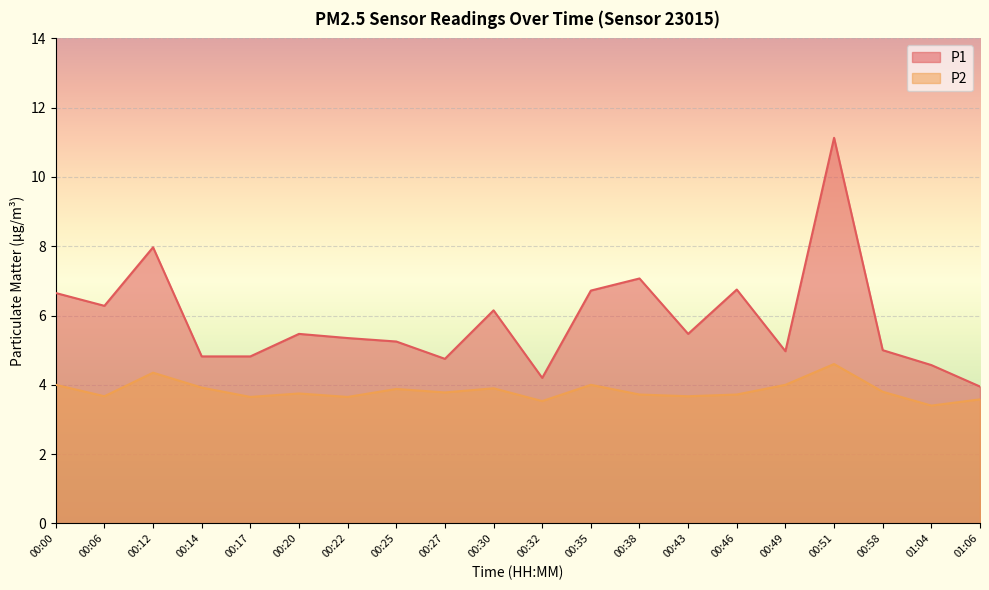

Reading left to right, transcribe all the data shown in this chart.

P1: 00:00=6.7	00:06=6.3	00:12=8.0	00:14=4.8	00:17=4.8	00:20=5.5	00:22=5.3	00:25=5.2	00:27=4.8	00:30=6.2	00:32=4.2	00:35=6.7	00:38=7.1	00:43=5.5	00:46=6.8	00:49=5.0	00:51=11.1	00:58=5.0	01:04=4.6	01:06=4.0
P2: 00:00=4.0	00:06=3.7	00:12=4.3	00:14=3.9	00:17=3.6	00:20=3.8	00:22=3.6	00:25=3.9	00:27=3.8	00:30=3.9	00:32=3.5	00:35=4.0	00:38=3.7	00:43=3.7	00:46=3.7	00:49=4.0	00:51=4.6	00:58=3.8	01:04=3.4	01:06=3.6